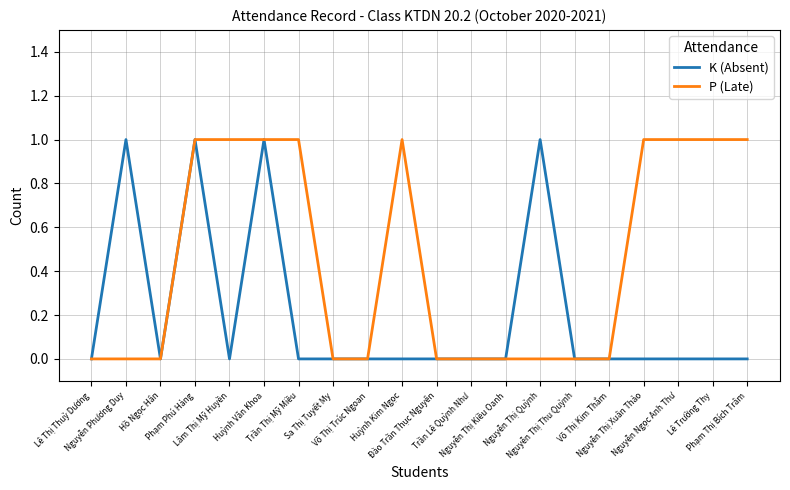

Reading left to right, transcribe all the data shown in this chart.

K (Absent): Lê Thị Thuỳ Dương=0	Nguyễn Phương Duy=1	Hồ Ngọc Hân=0	Phạm Phú Hảng=1	Lâm Thị Mỹ Huyền=0	Huỳnh Văn Khoa=1	Trần Thị Mỹ Miều=0	Sa Thị Tuyết My=0	Võ Thị Trúc Ngoan=0	Huỳnh Kim Ngọc=0	Đào Trần Thục Nguyên=0	Trần Lê Quỳnh Như=0	Nguyễn Thị Kiều Oanh=0	Nguyễn Thị Quỳnh=1	Nguyễn Thị Thu Quỳnh=0	Võ Thị Kim Thắm=0	Nguyễn Thị Xuân Thảo=0	Nguyễn Ngọc Anh Thư=0	Lê Trường Thy=0	Phạm Thị Bích Trâm=0
P (Late): Lê Thị Thuỳ Dương=0	Nguyễn Phương Duy=0	Hồ Ngọc Hân=0	Phạm Phú Hảng=1	Lâm Thị Mỹ Huyền=1	Huỳnh Văn Khoa=1	Trần Thị Mỹ Miều=1	Sa Thị Tuyết My=0	Võ Thị Trúc Ngoan=0	Huỳnh Kim Ngọc=1	Đào Trần Thục Nguyên=0	Trần Lê Quỳnh Như=0	Nguyễn Thị Kiều Oanh=0	Nguyễn Thị Quỳnh=0	Nguyễn Thị Thu Quỳnh=0	Võ Thị Kim Thắm=0	Nguyễn Thị Xuân Thảo=1	Nguyễn Ngọc Anh Thư=1	Lê Trường Thy=1	Phạm Thị Bích Trâm=1